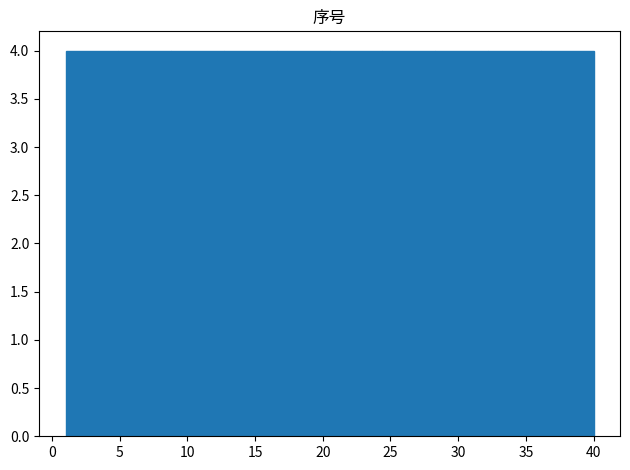

Reading left to right, list every bar in this chart as the range it spans on the x-axis followed by its height. Neither the bar edges nor the heights are printed on the chart, so give them approximately, as read against the axes.

1.0 to 4.9: 4
4.9 to 8.8: 4
8.8 to 12.7: 4
12.7 to 16.6: 4
16.6 to 20.5: 4
20.5 to 24.4: 4
24.4 to 28.3: 4
28.3 to 32.2: 4
32.2 to 36.1: 4
36.1 to 40.0: 4